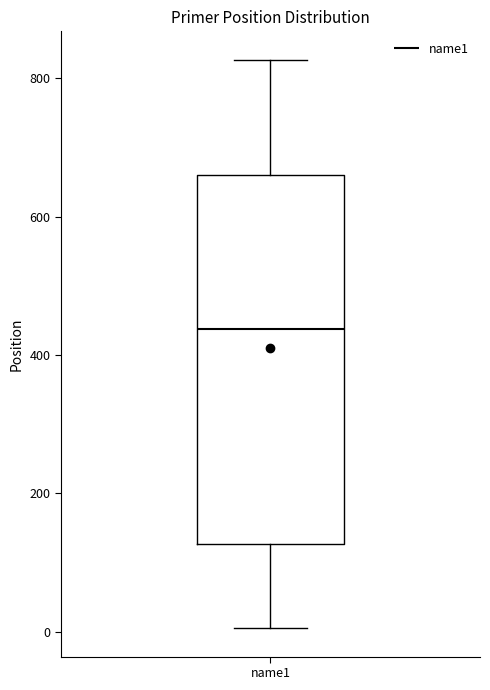

Where is the upper edge of the box for name1 on the y-axis? The values are not printed on the chart, so give them approximately, as read against the axis.

660